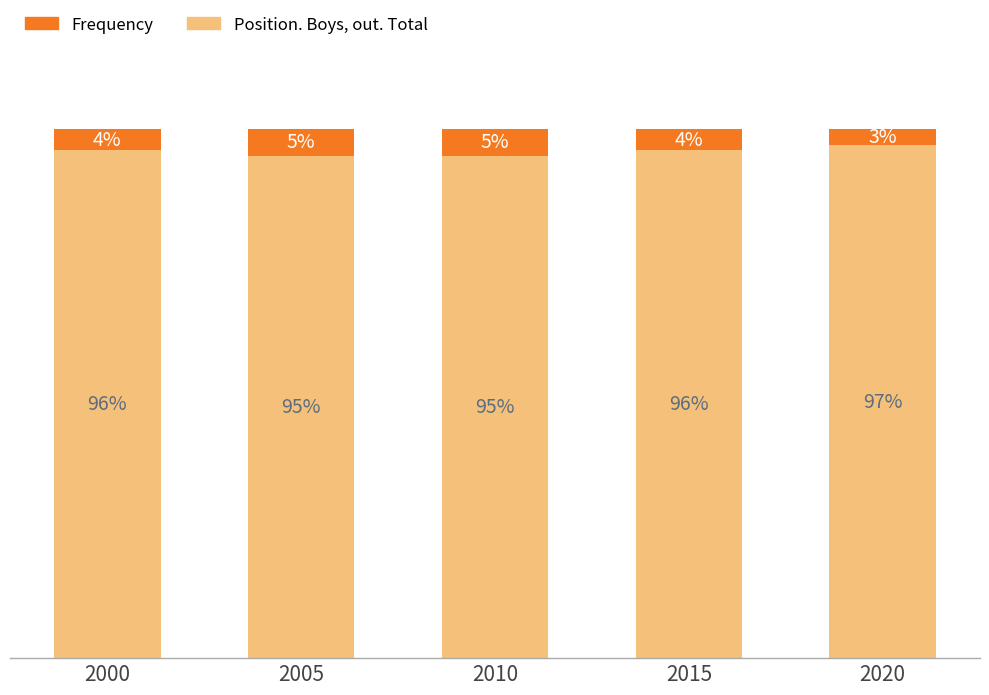

What are all the series names shown in the legend?

Frequency, Position. Boys, out. Total